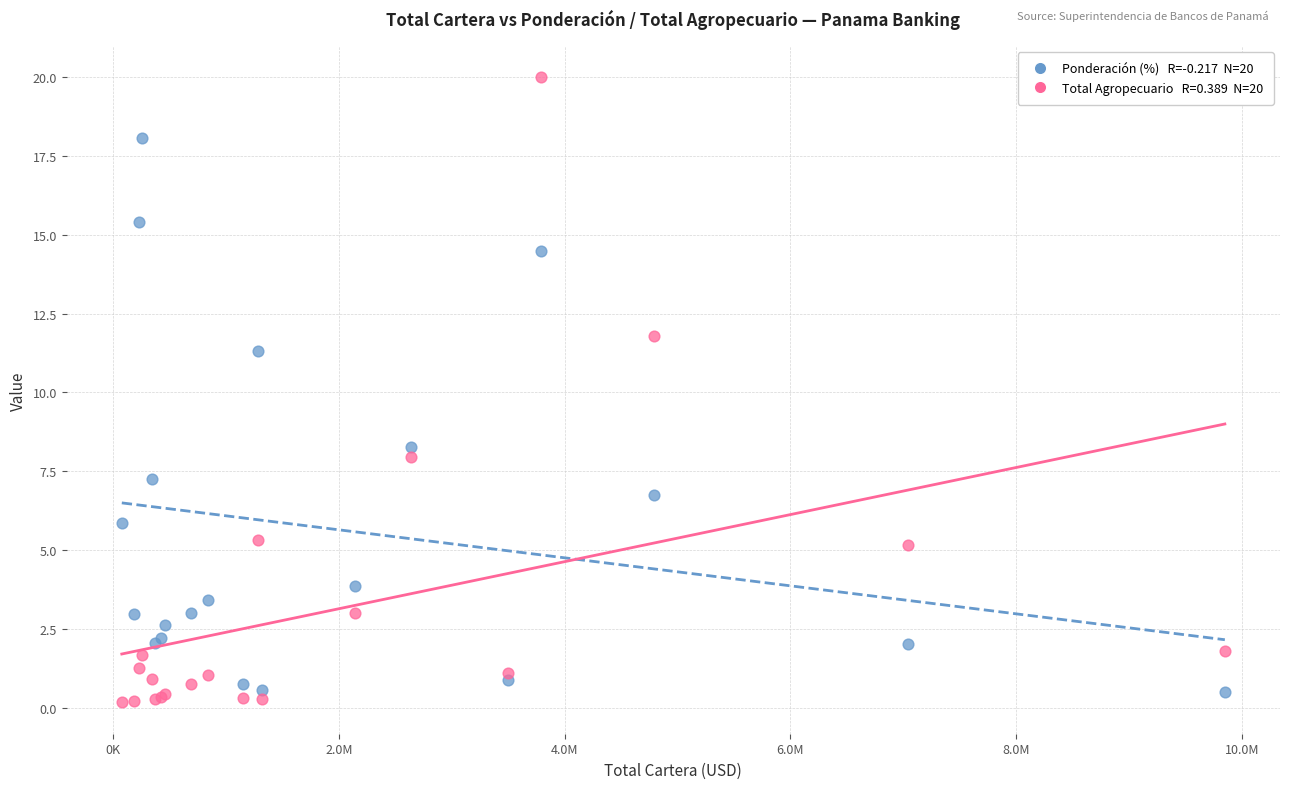

Across all series, what Y value is closest to 10?

11.3